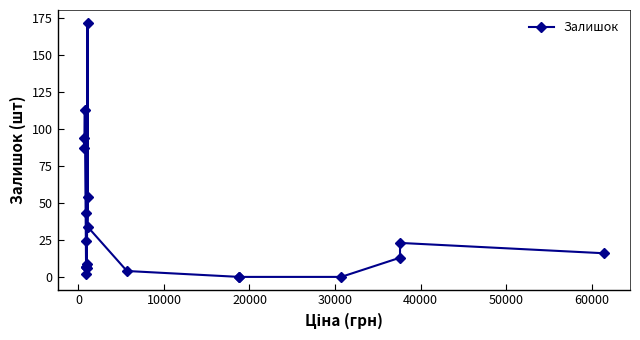

The value at 14 is -85. True or false?

False